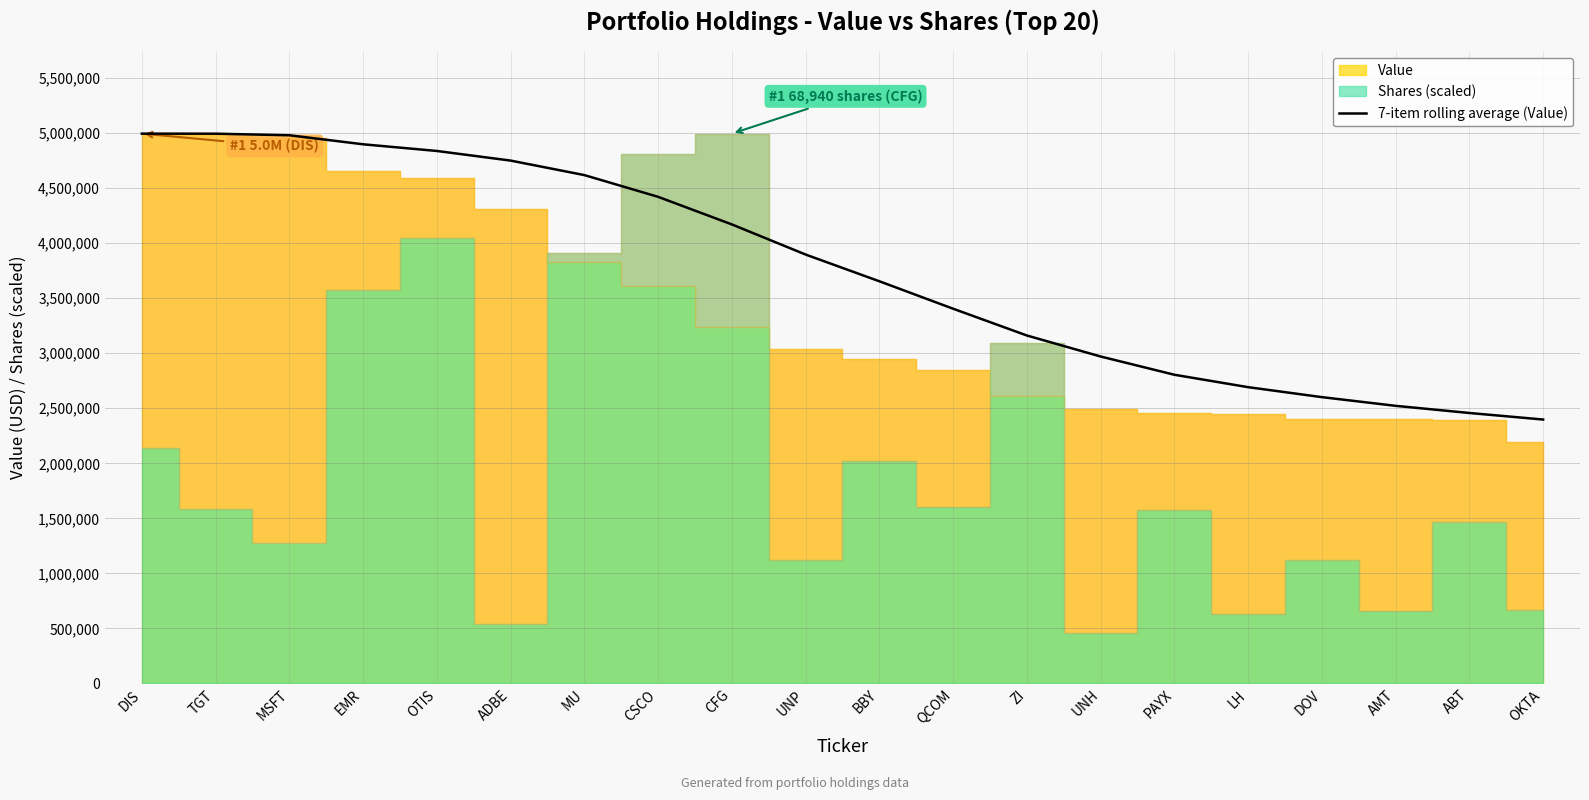

Is it true that the value at ADBE is 7378378.8?

False